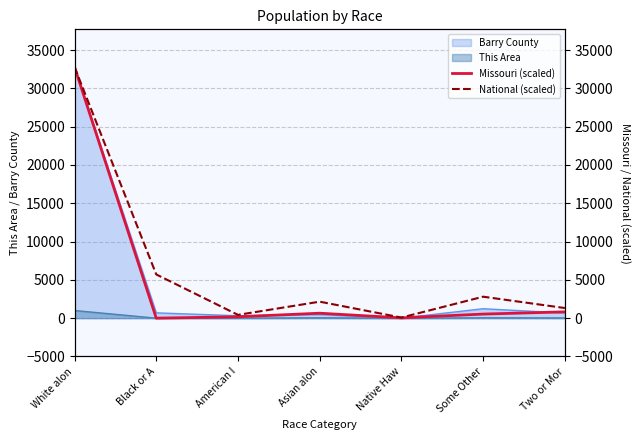

At which label does Missouri (scaled) reach its peak?

White alon